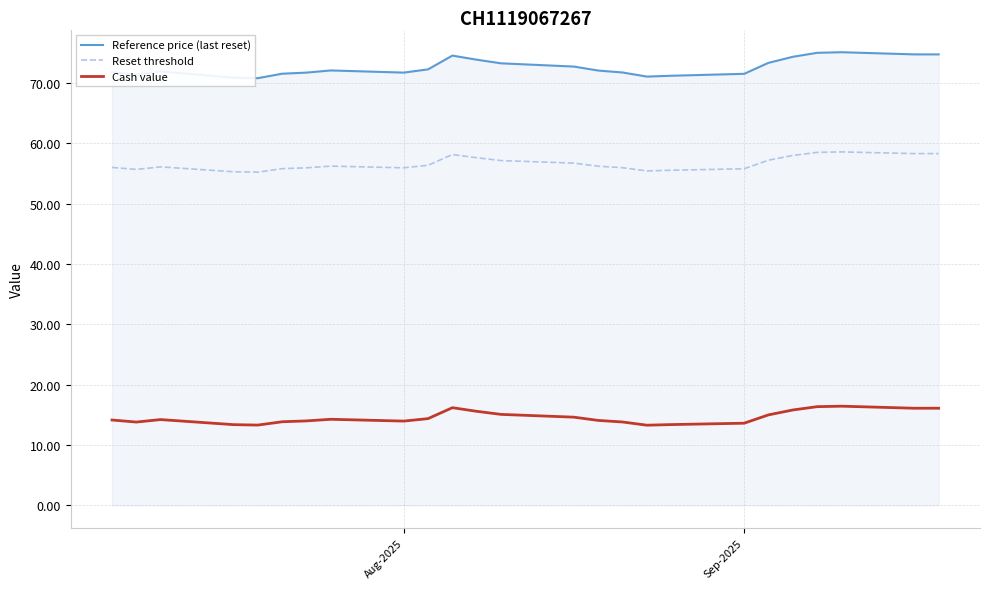

What is the minimum value for Cash value?

13.3